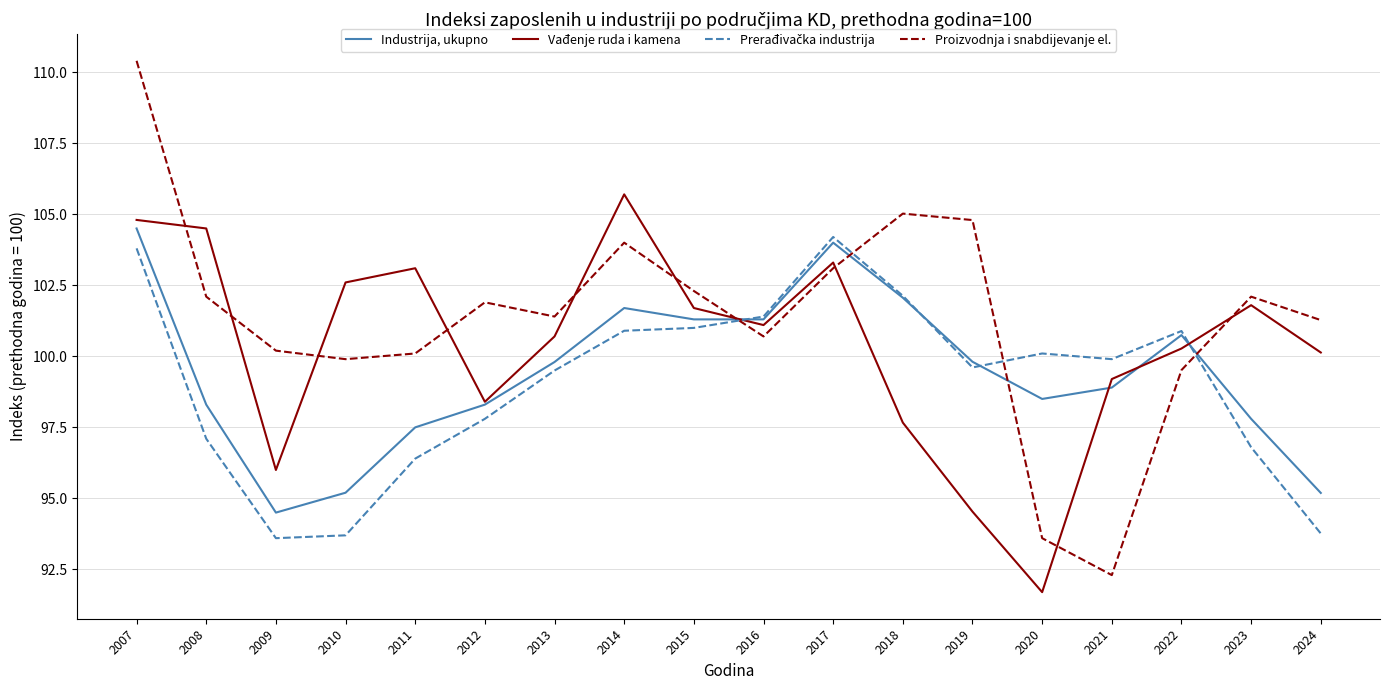

At which category is the sum across all series the highest?

2007